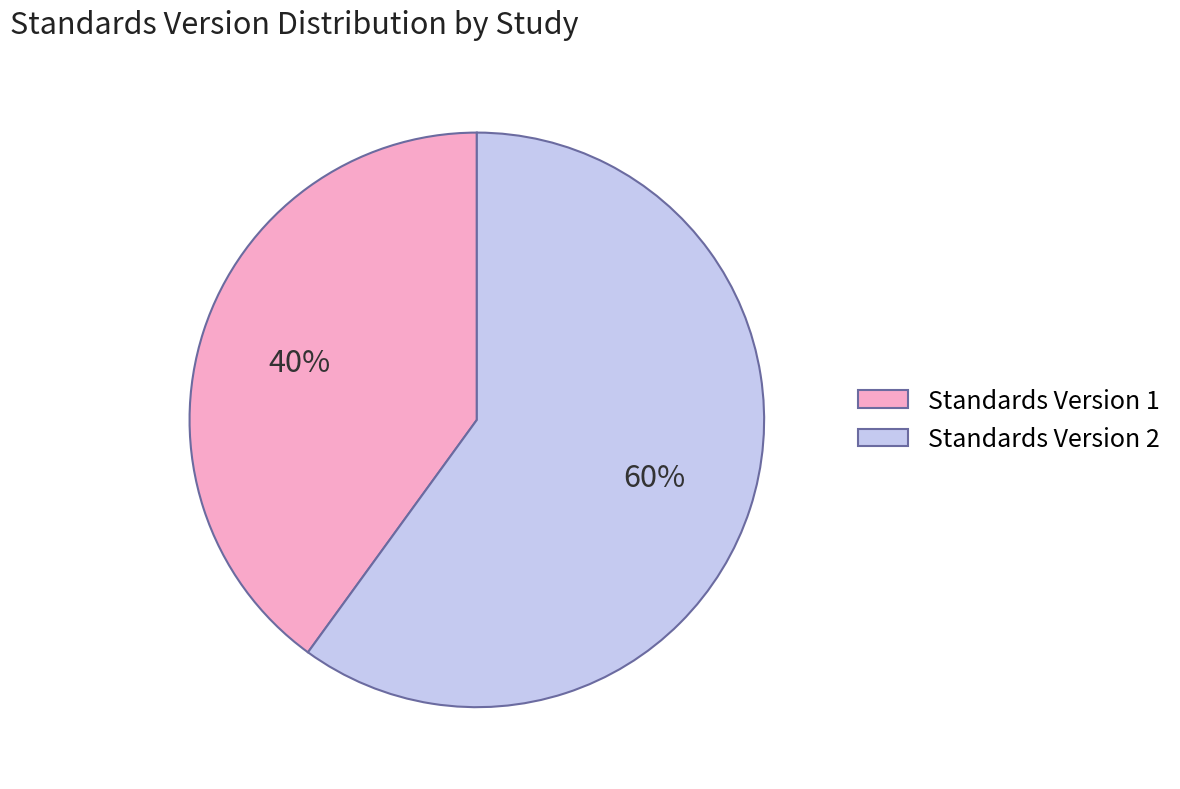

Which category has the smallest portion of the pie?

Standards Version 1